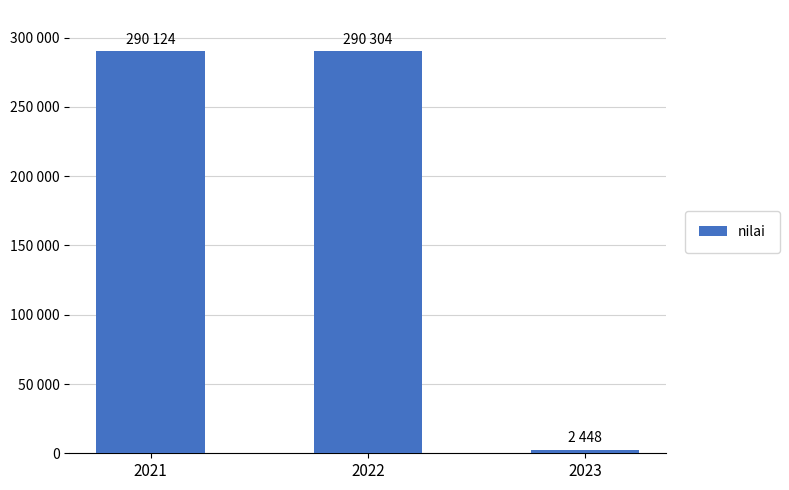

Reading right to left, transcribe all the data shown in this chart.

2448	290304	290124